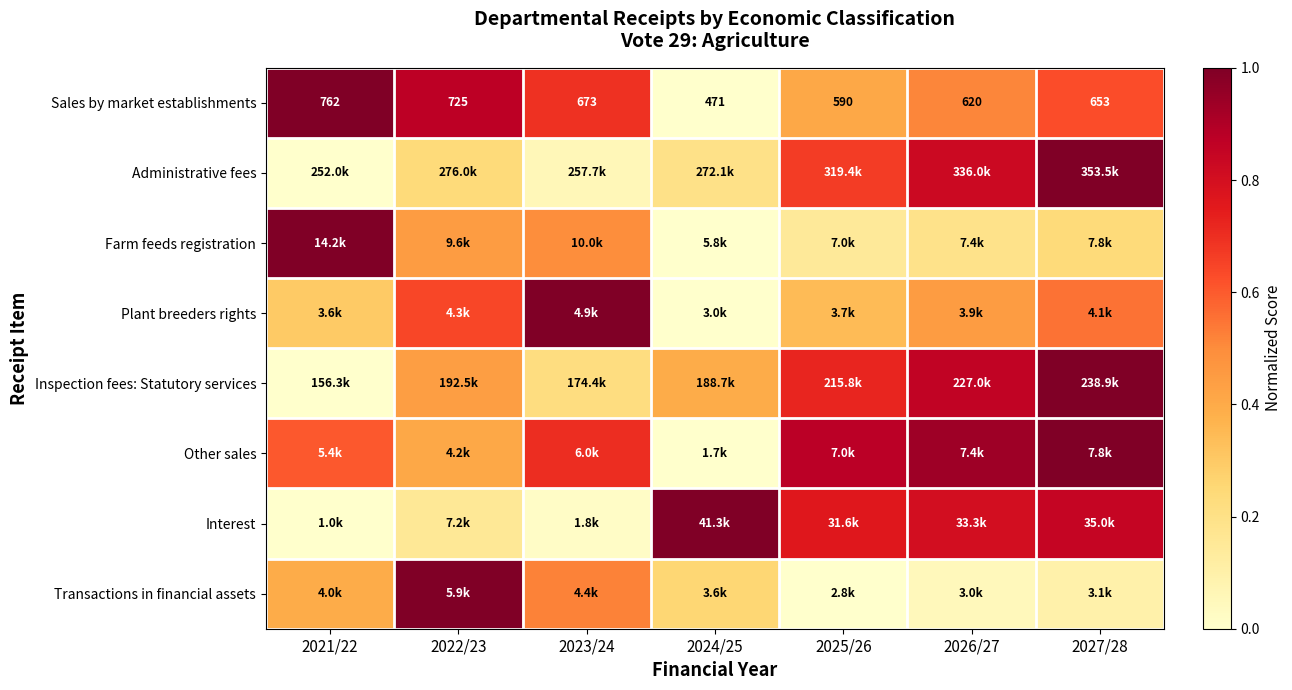

How many categories are shown in the chart?

7